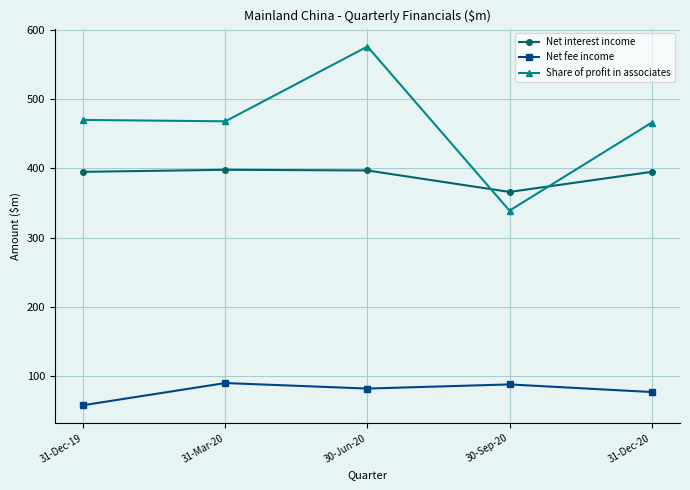

At which label does Net fee income first exceed 82?

31-Mar-20